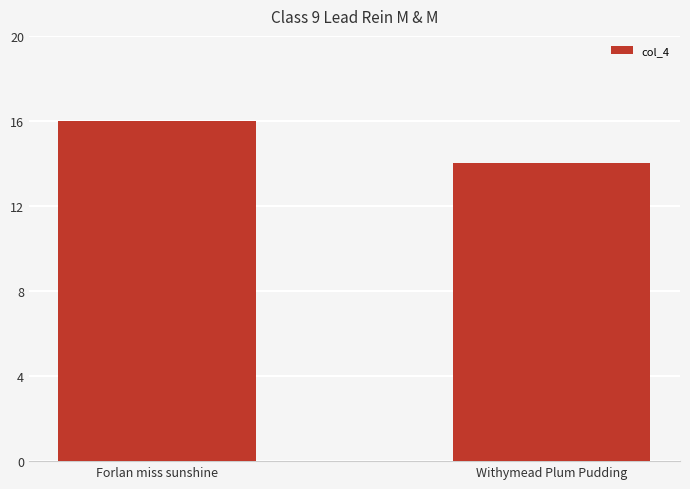

Count the number of categories in the chart.

2